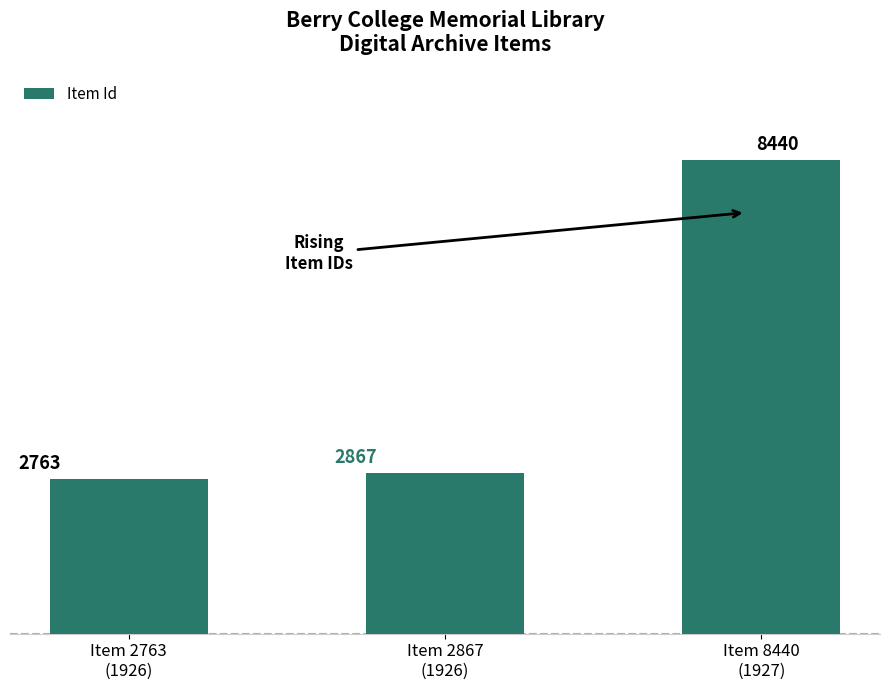

The value at Item 2867
(1926) is 5075. True or false?

False